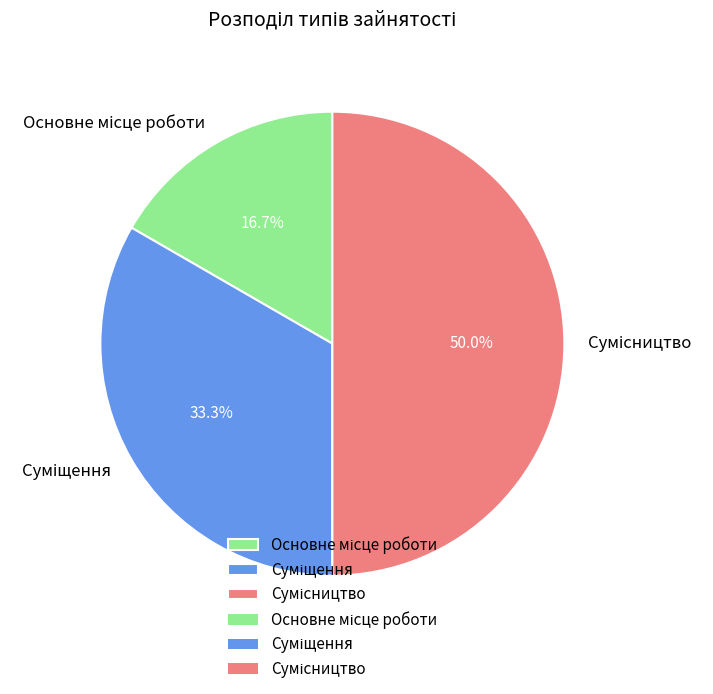

Rank the categories by value from highest to lowest.

Сумісництво, Суміщення, Основне місце роботи